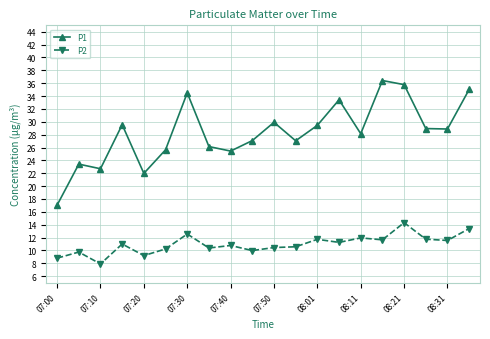

What is the value of the P2 point at the 18th from the left?

11.8